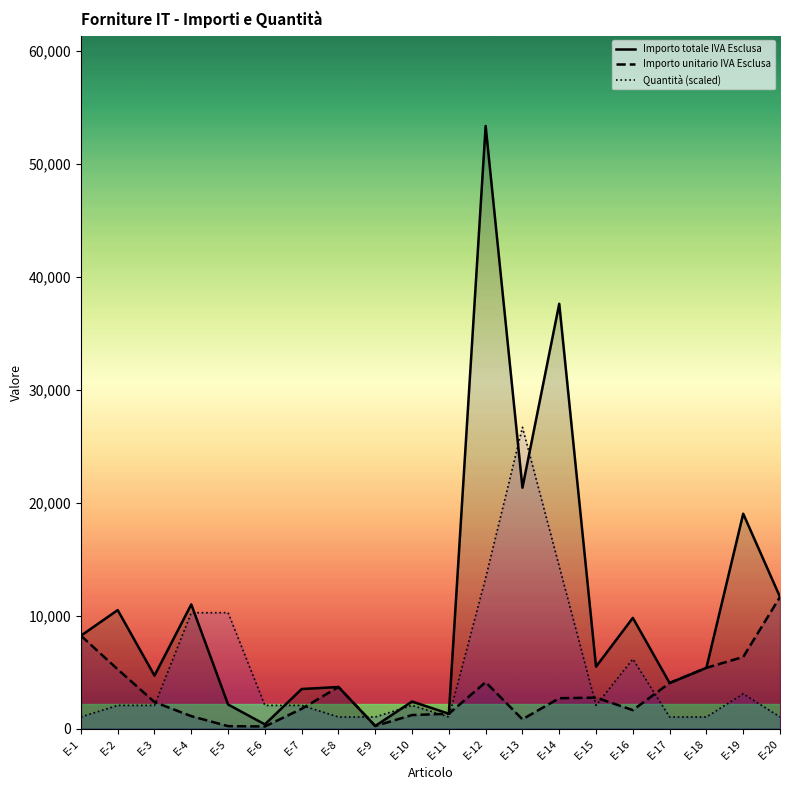

What are all the series names shown in the legend?

Importo totale IVA Esclusa, Importo unitario IVA Esclusa, Quantità (scaled)